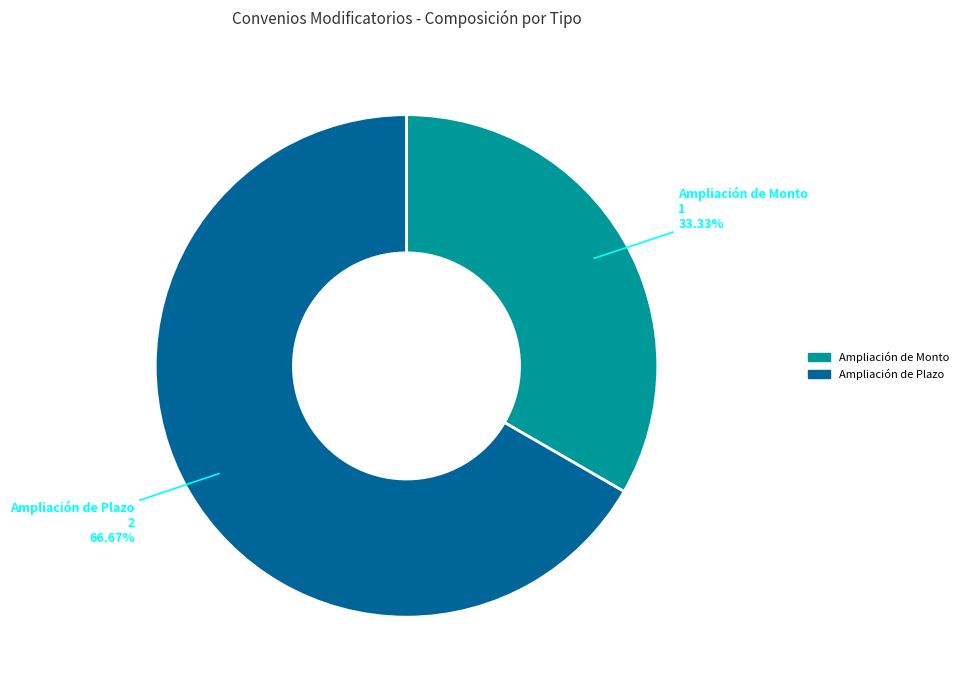

Does any single category account for the majority?

Yes